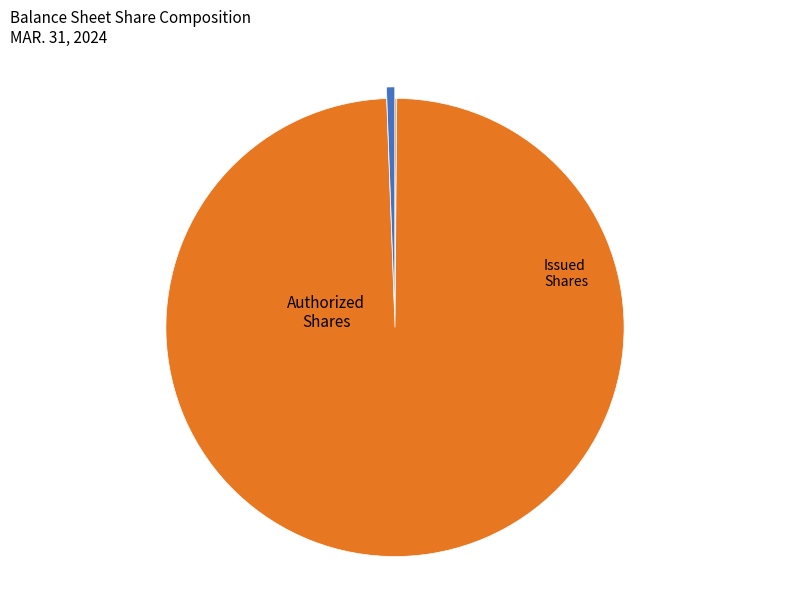

To the nearest percent, what is the average slice percentage?

33%